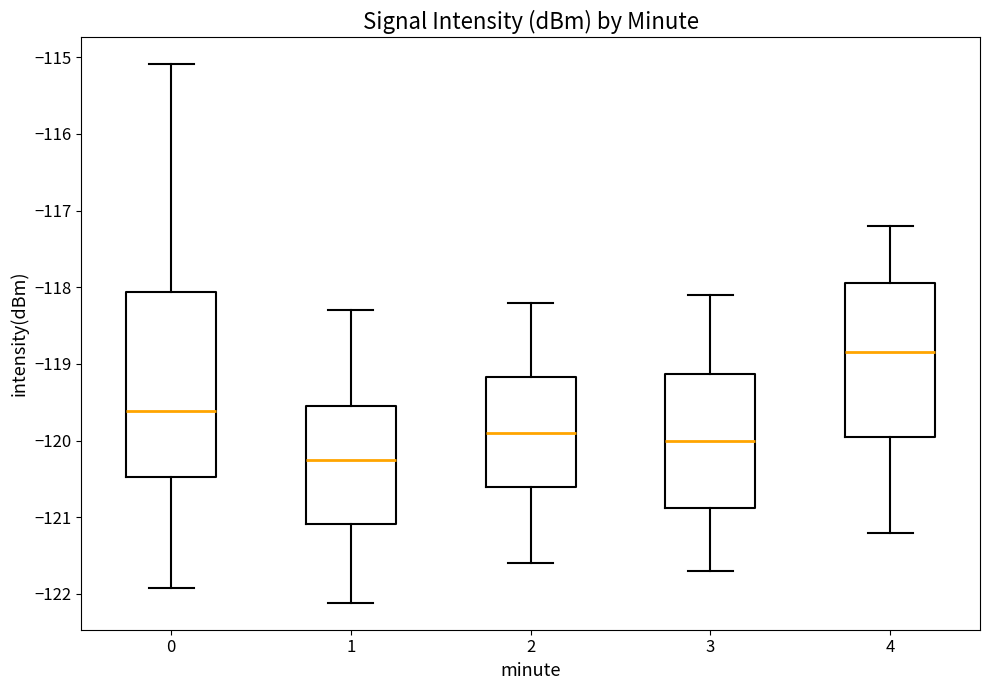

Which box is the tallest, from its lower edge to its upper edge?

0